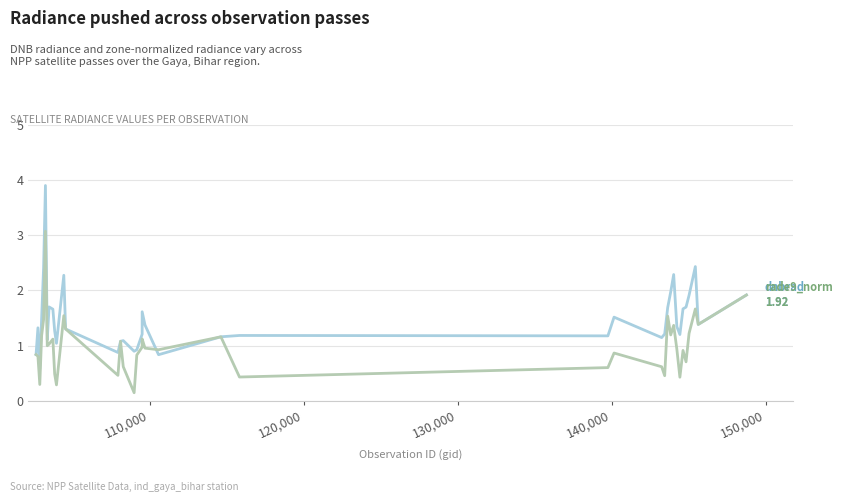

What is the difference between the maximum and minimum values in the rade9_aggzone_norm series?

2.9